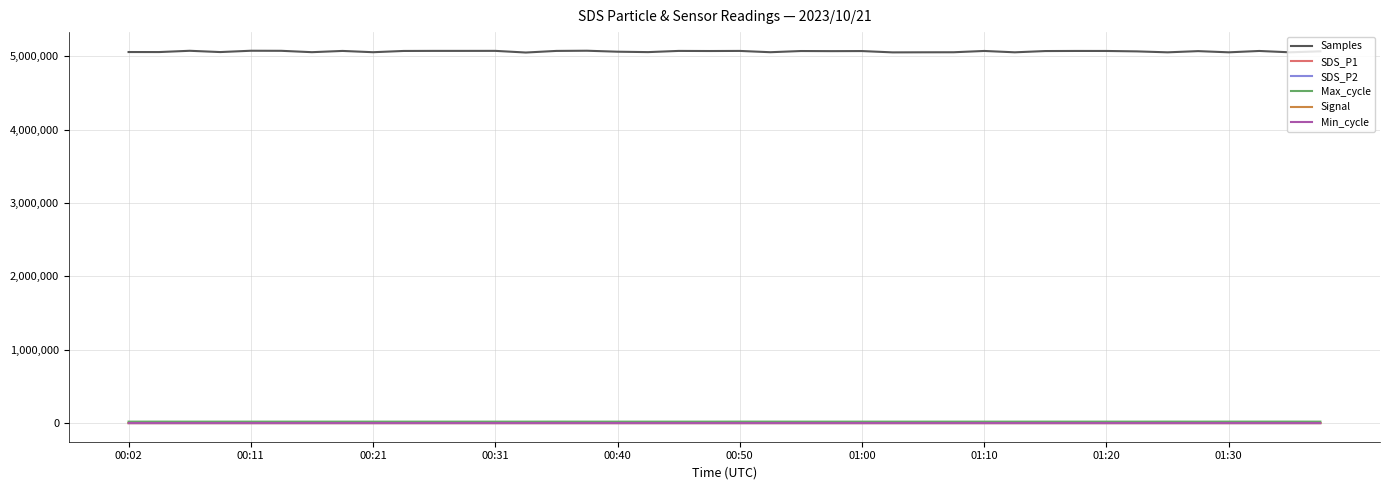

True or false: Signal and Samples cross at least once.

False